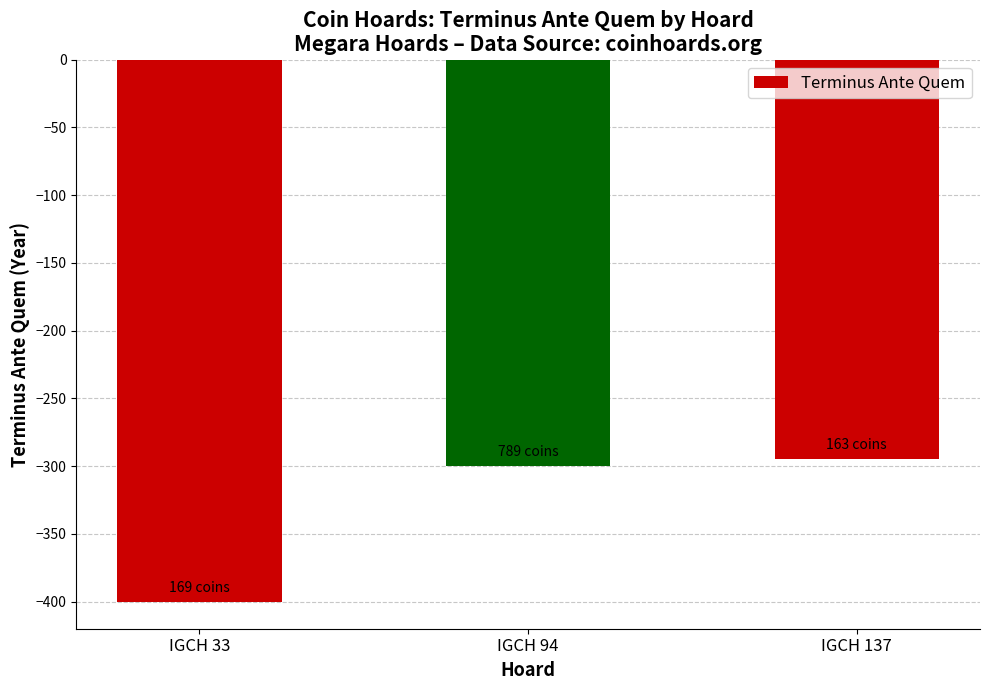

What is the sum of all values?

-995